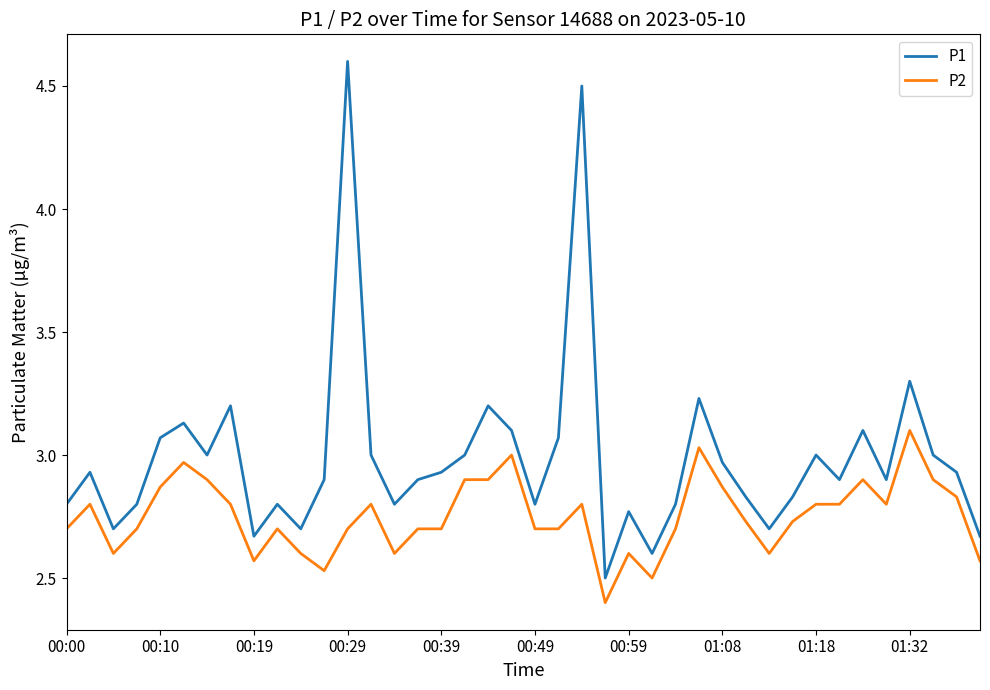

What is the difference between the second highest and minimum values in the P2 series?

0.6